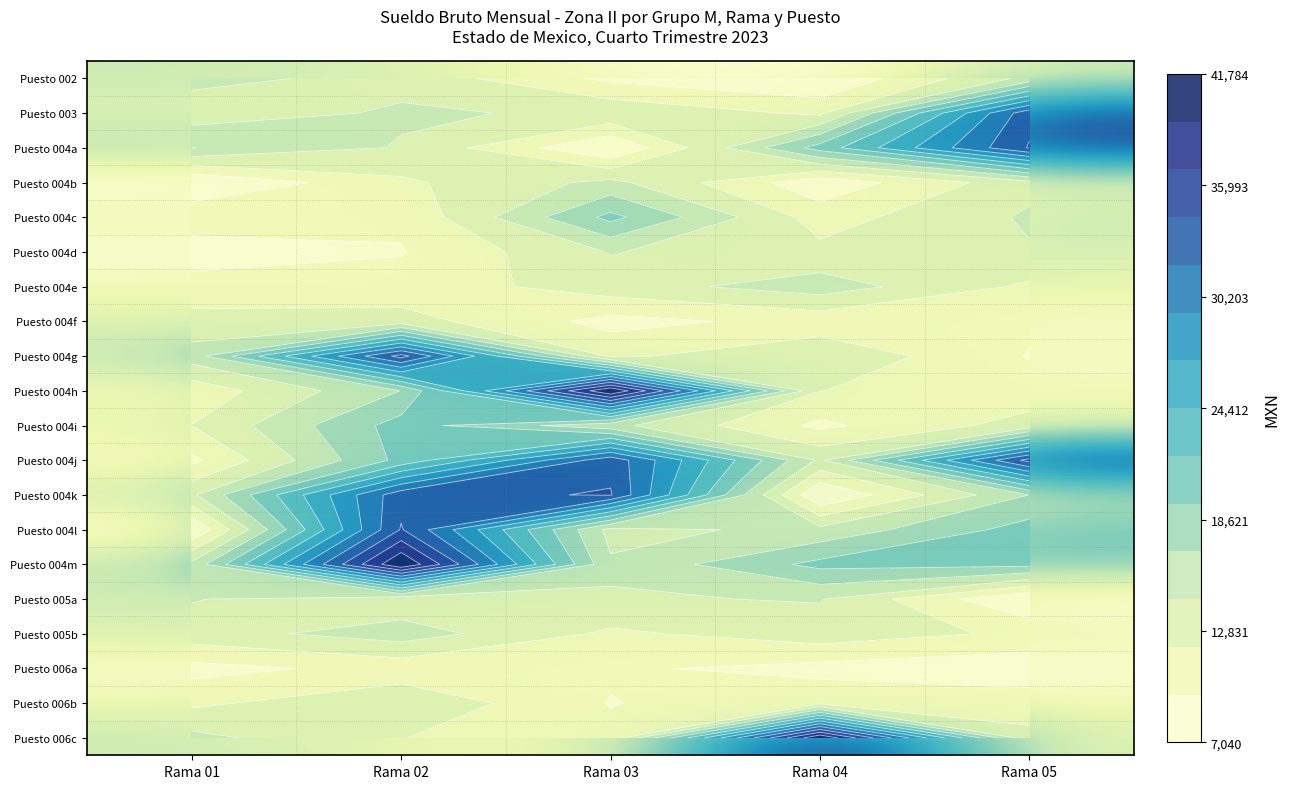

What is the difference between the highest and lowest values at Rama 04?

34744.0